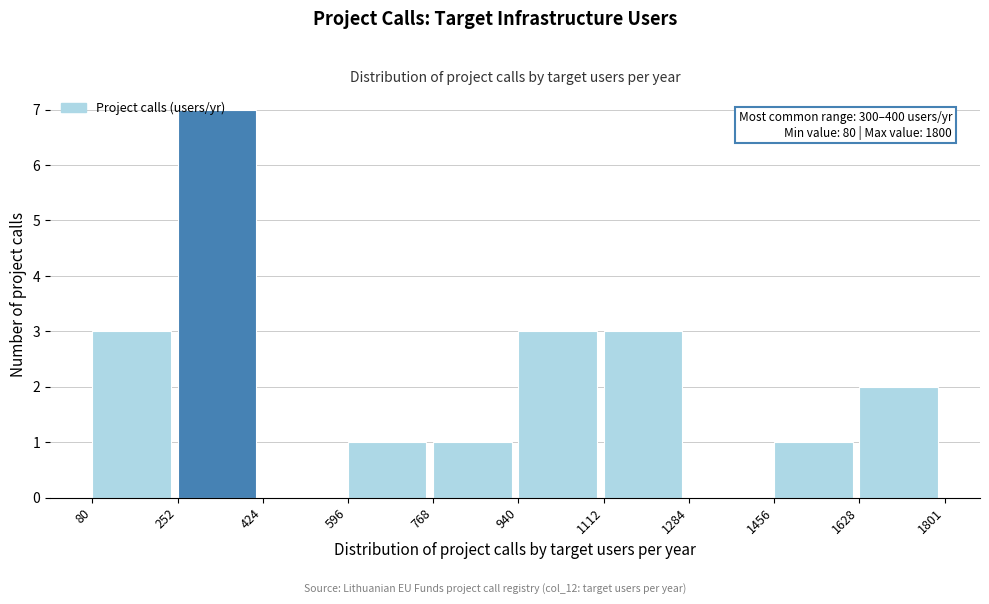

Which range on the x-axis has the tallest bar?

252 to 424